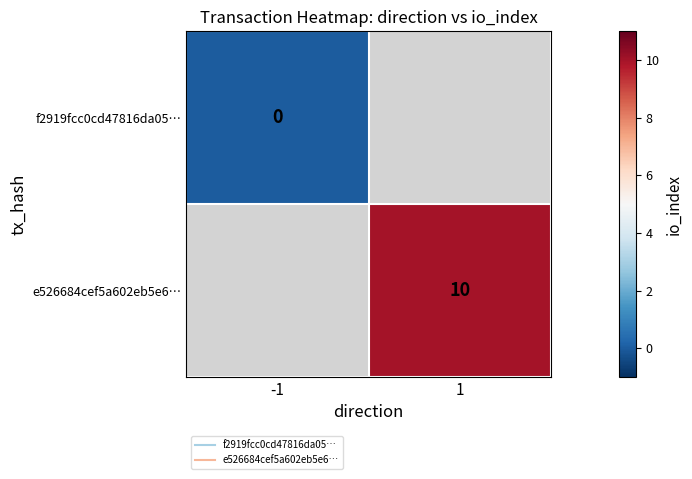

At which label does f2919fcc0cd47816da05… reach its peak?

-1